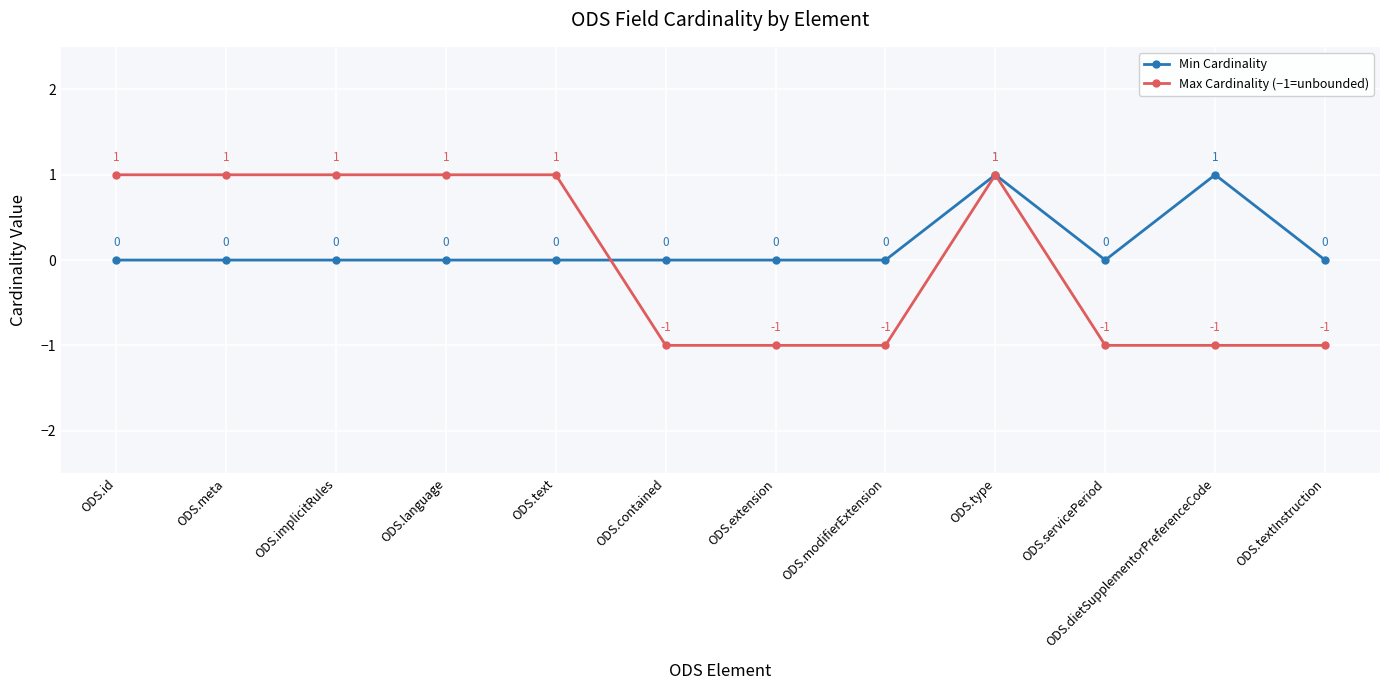

True or false: Max Cardinality (−1=unbounded) and Min Cardinality cross at least once.

True